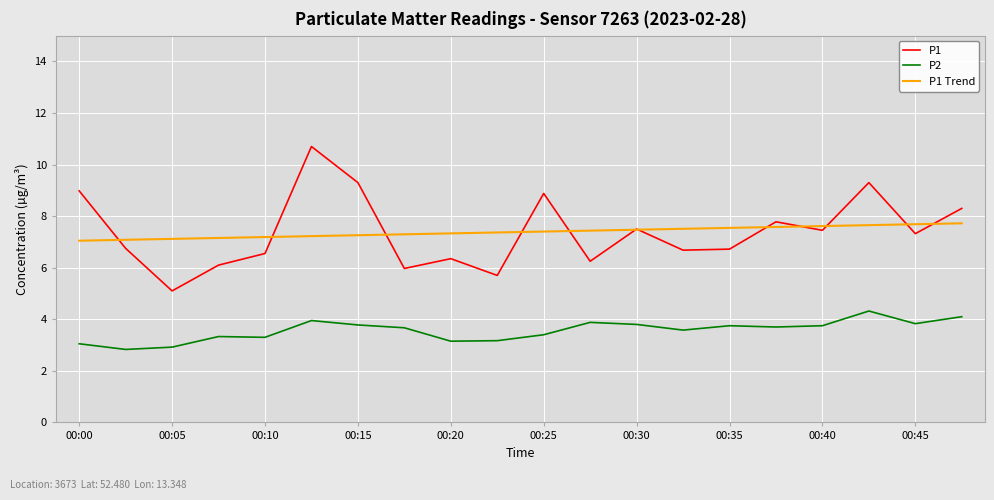

Which series has the widest spread of values?

P1